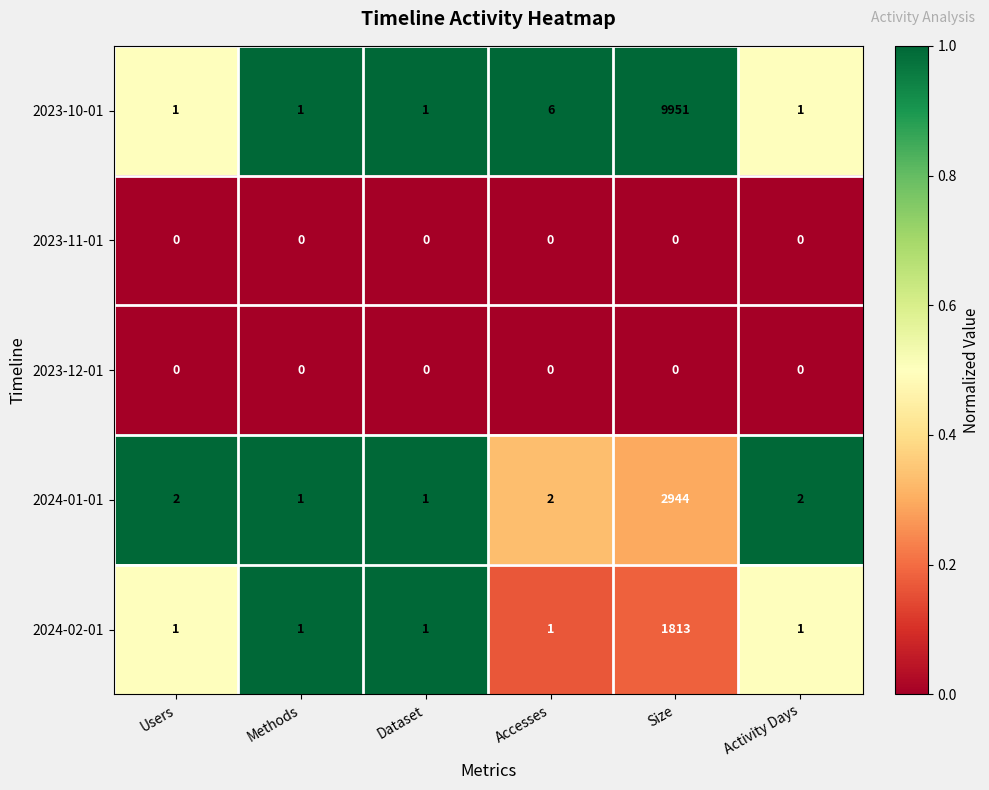

What is the maximum value shown in the chart?

9951